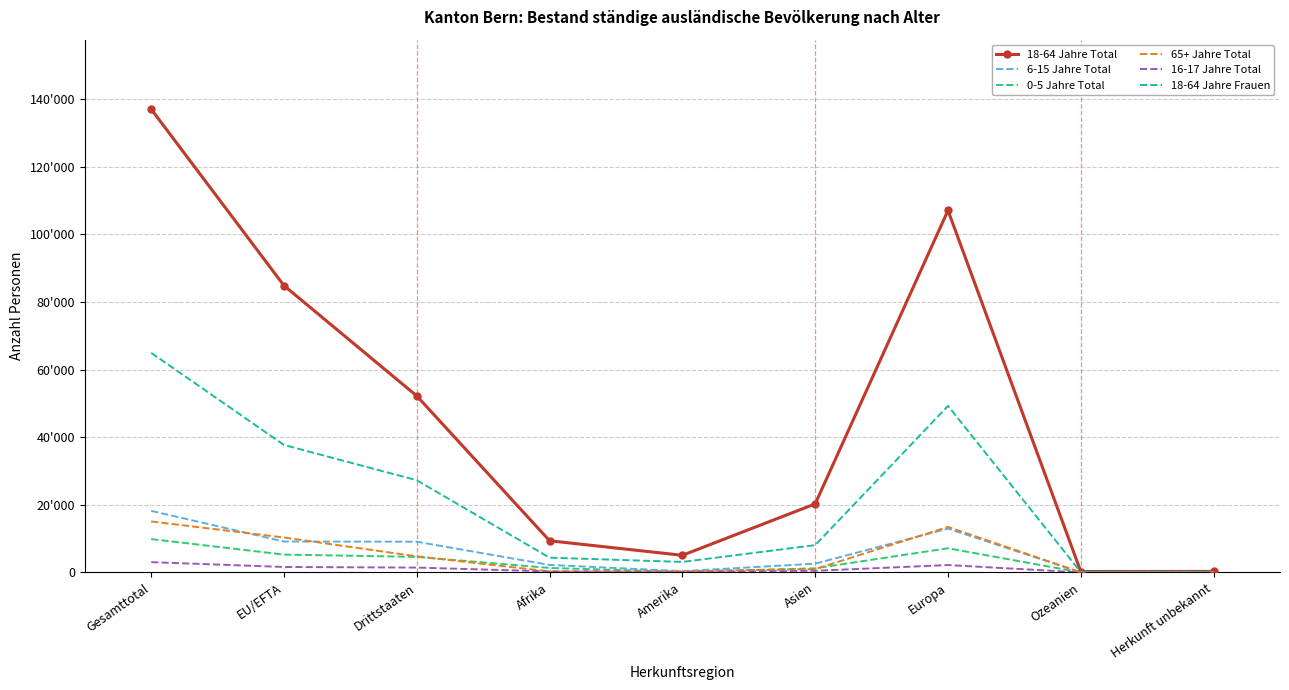

What are all the series names shown in the legend?

18-64 Jahre Total, 6-15 Jahre Total, 0-5 Jahre Total, 65+ Jahre Total, 16-17 Jahre Total, 18-64 Jahre Frauen